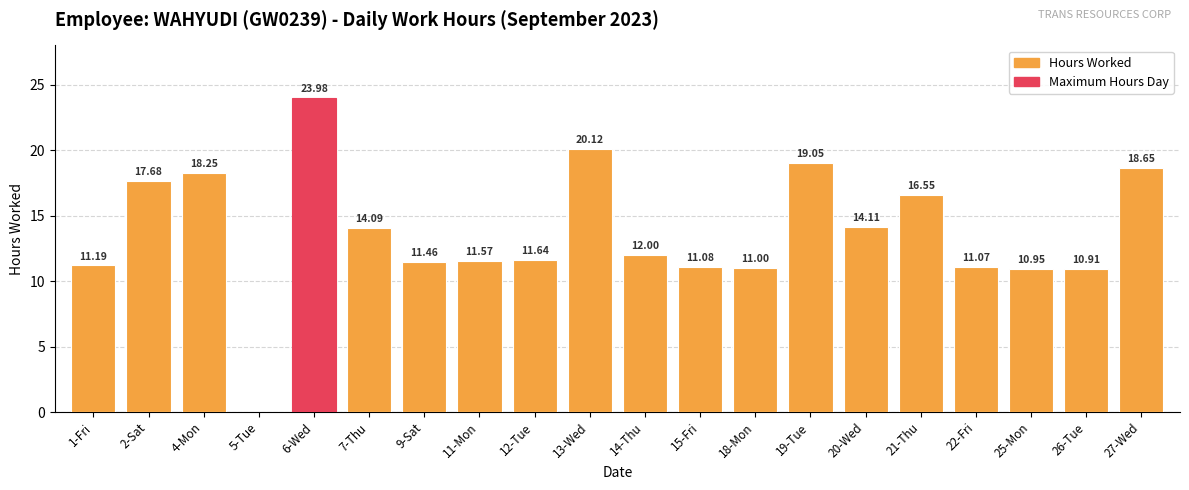

Between 20-Wed and 21-Thu, which is larger?

21-Thu